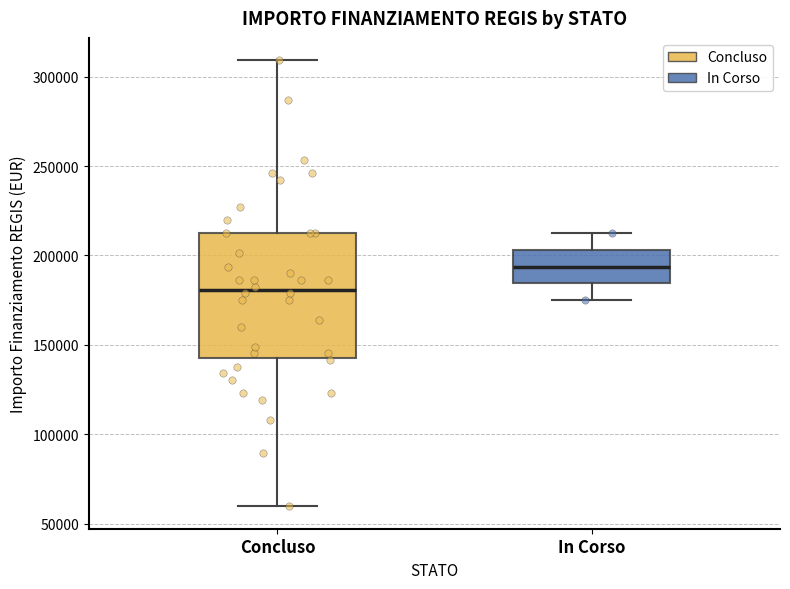

Which box's median line is the lowest?

Concluso